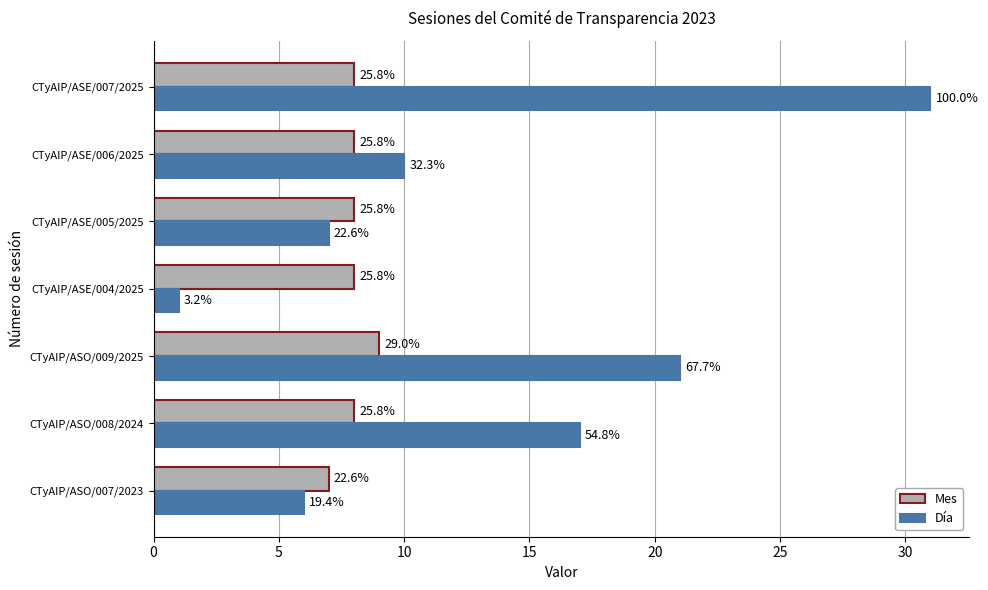

What are all the series names shown in the legend?

Mes, Día